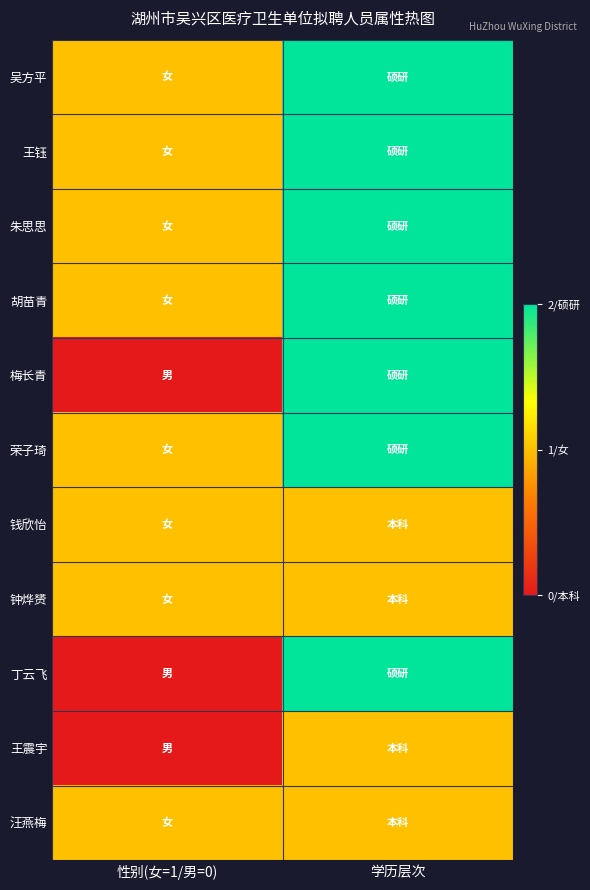

Reading right to left, extract all data points from this chart.

吴方平: 学历层次=2	性别(女=1/男=0)=1
王钰: 学历层次=2	性别(女=1/男=0)=1
朱思思: 学历层次=2	性别(女=1/男=0)=1
胡苗青: 学历层次=2	性别(女=1/男=0)=1
梅长青: 学历层次=2	性别(女=1/男=0)=0
荣子琦: 学历层次=2	性别(女=1/男=0)=1
钱欣怡: 学历层次=1	性别(女=1/男=0)=1
钟烨赟: 学历层次=1	性别(女=1/男=0)=1
丁云飞: 学历层次=2	性别(女=1/男=0)=0
王震宇: 学历层次=1	性别(女=1/男=0)=0
汪燕梅: 学历层次=1	性别(女=1/男=0)=1